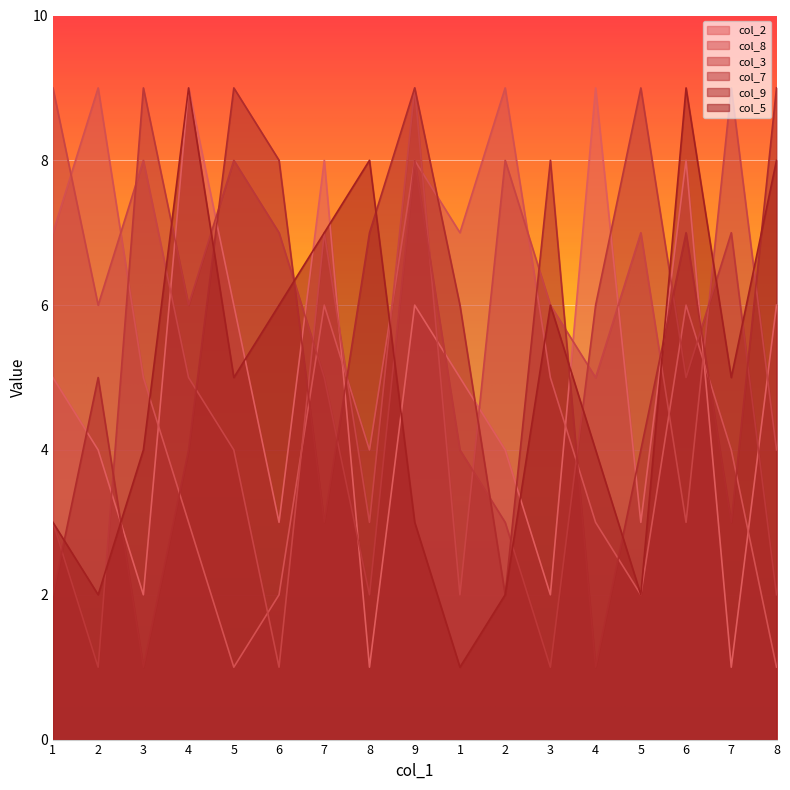

In col_5, how many points are lower than both neighbors (excluding endpoints)?

5